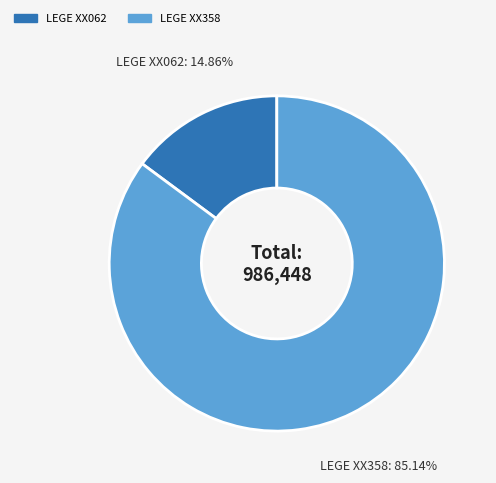

Which slice is the largest?

LEGE XX358